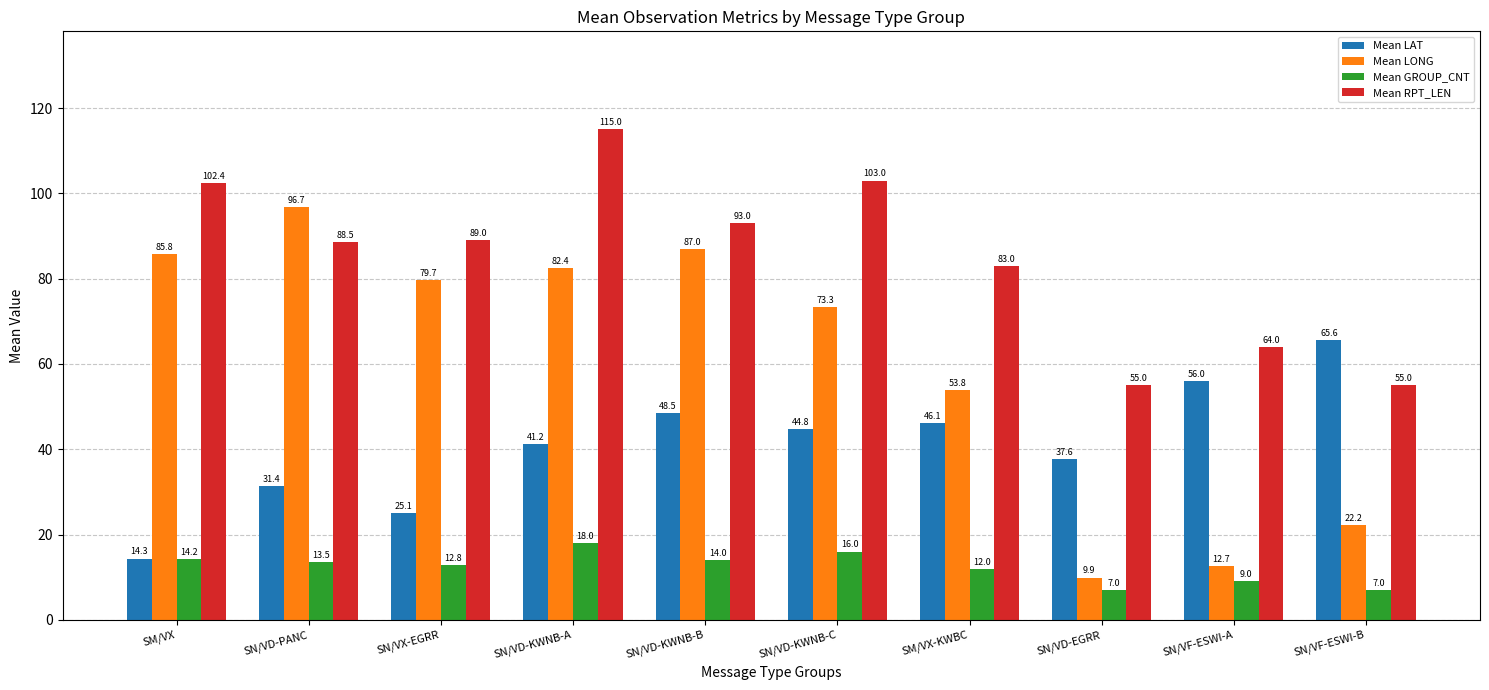

Rank the series by their average value, from highest to lowest.

Mean RPT_LEN, Mean LONG, Mean LAT, Mean GROUP_CNT